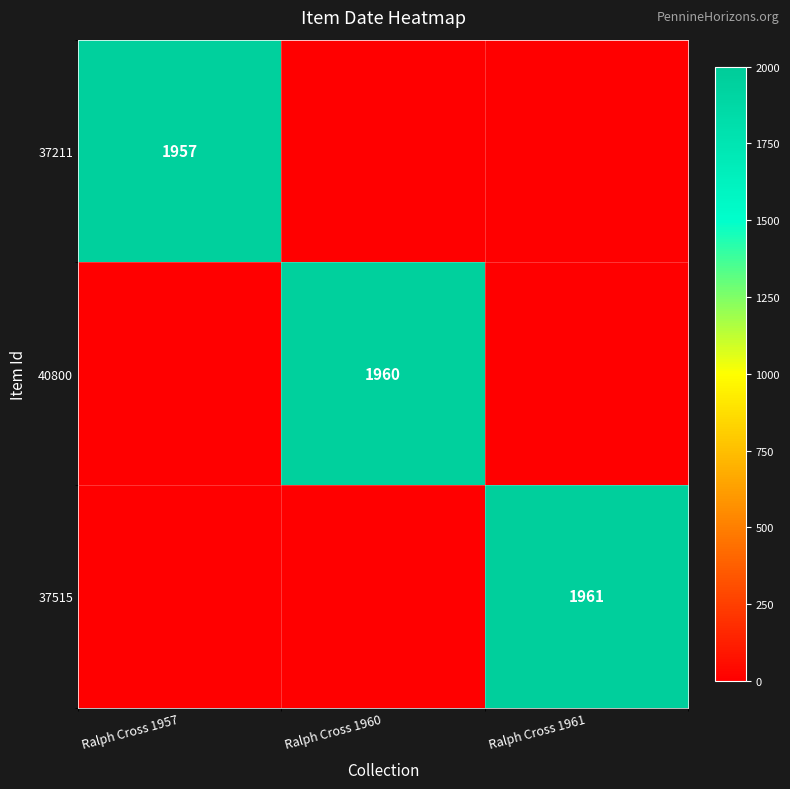

Which category has the lowest value across all series?

Ralph Cross 1960